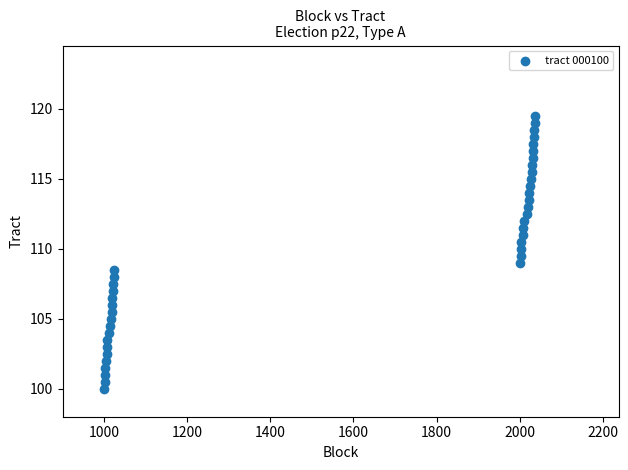

What is the range of Y values (max minus min)?

19.5